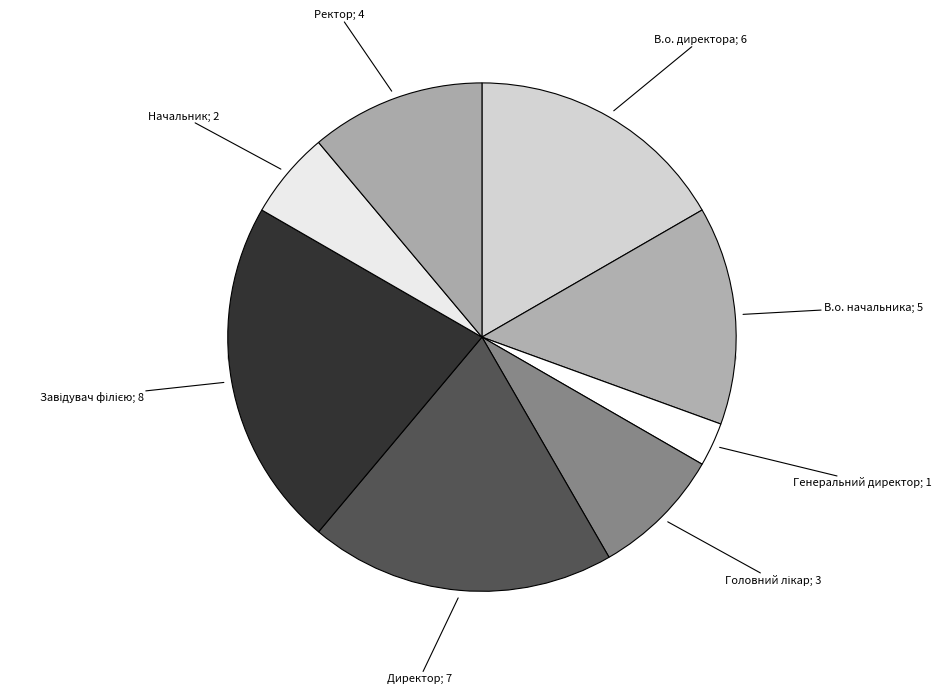

What is the change in value from В.о. директора to Ректор?

-2